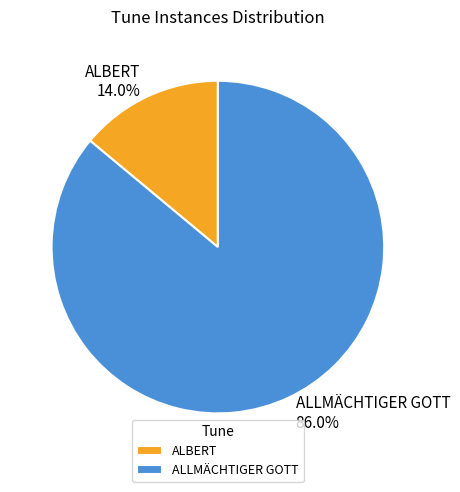

Count the number of slices in the pie.

2